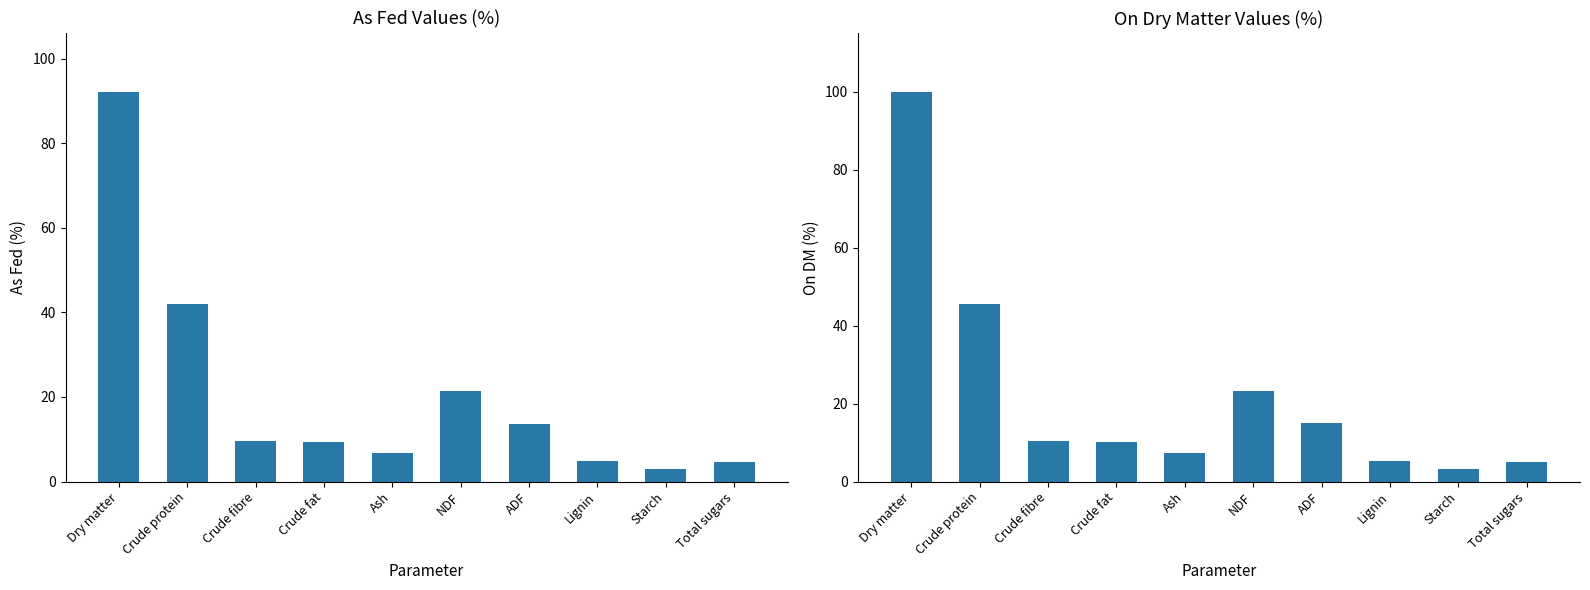

What position from the left is Lignin?

8